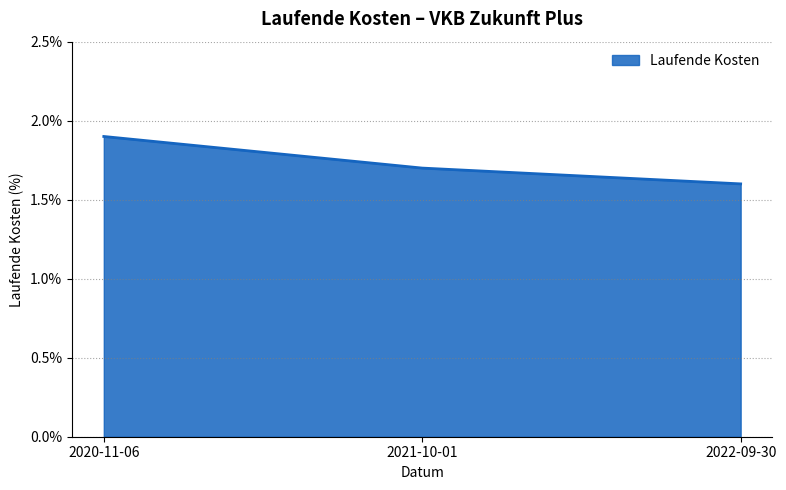

What is the average value?

1.7